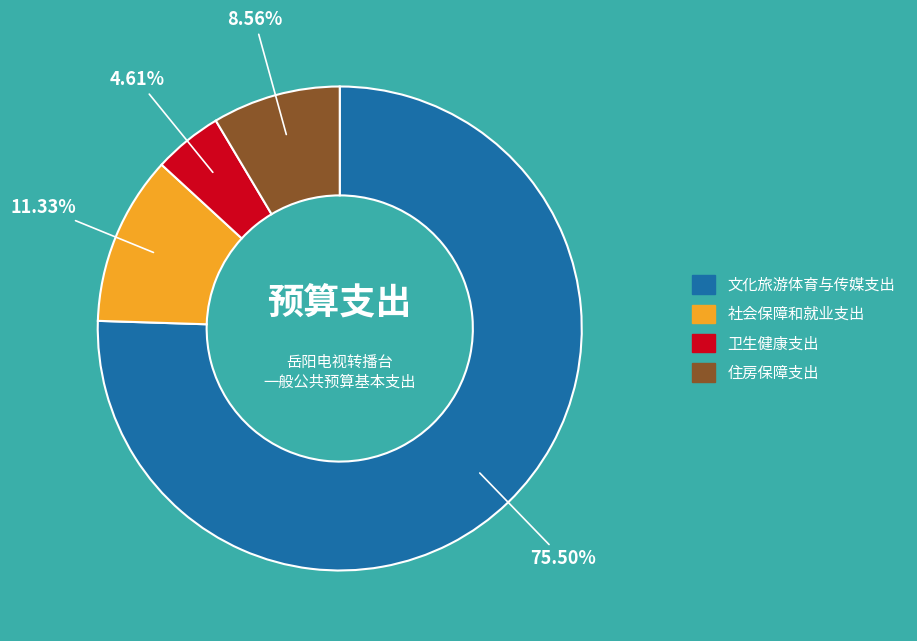

Does any single category account for the majority?

Yes